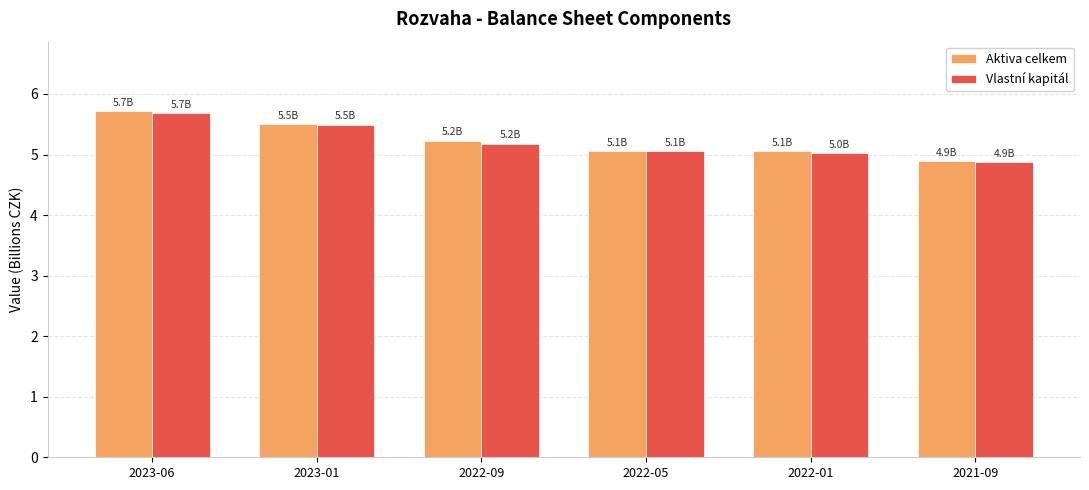

What is the sum of the Vlastní kapitál values at 2021-09 and 2023-06?

10.6